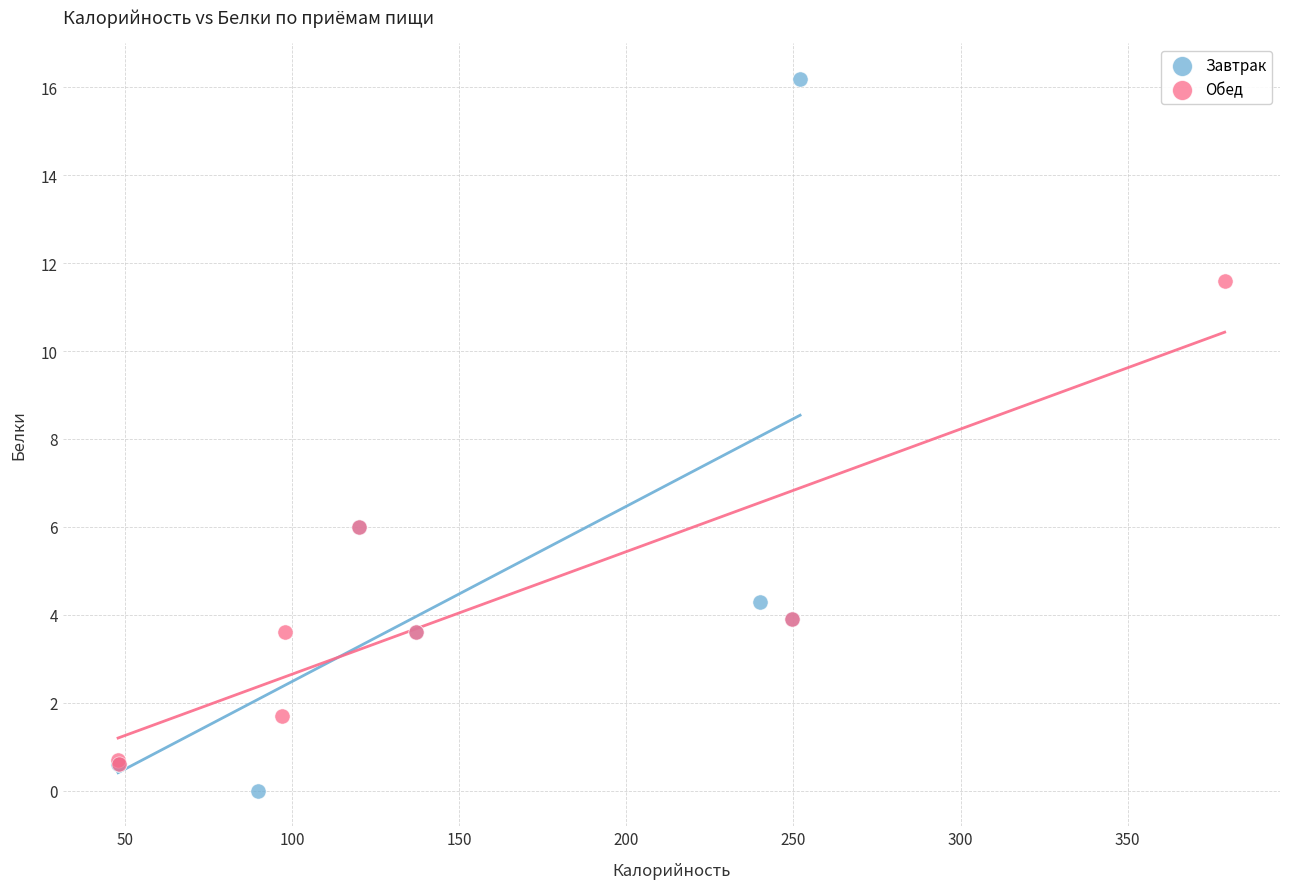

Which series reaches the minimum Y coordinate?

Завтрак